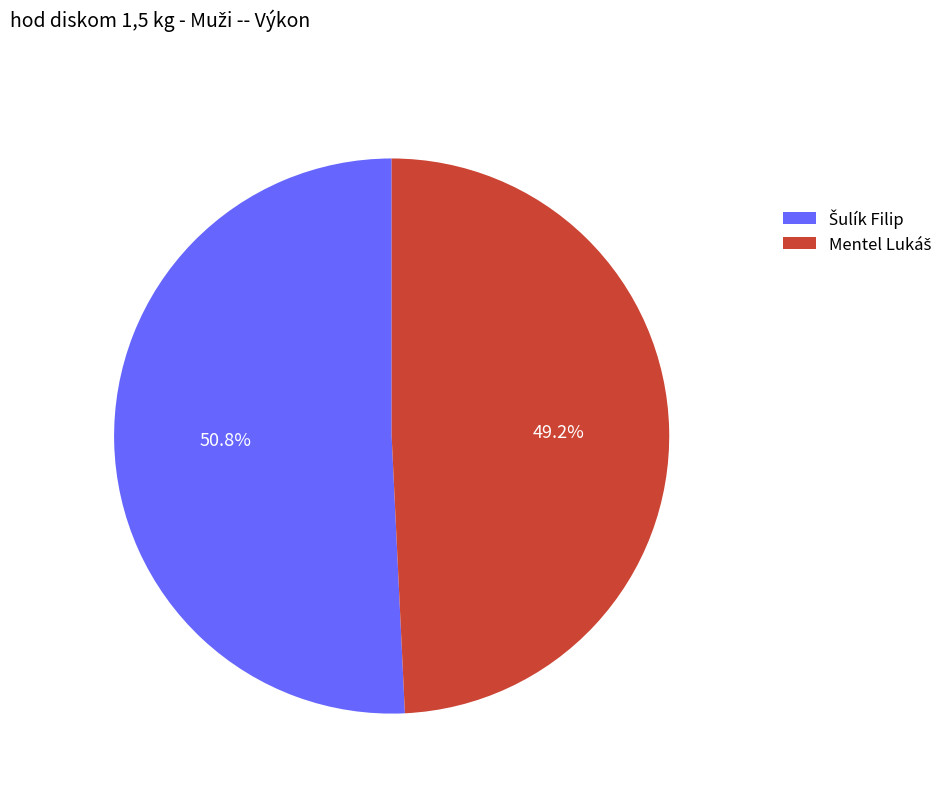

To the nearest percent, what is the average slice percentage?

50%